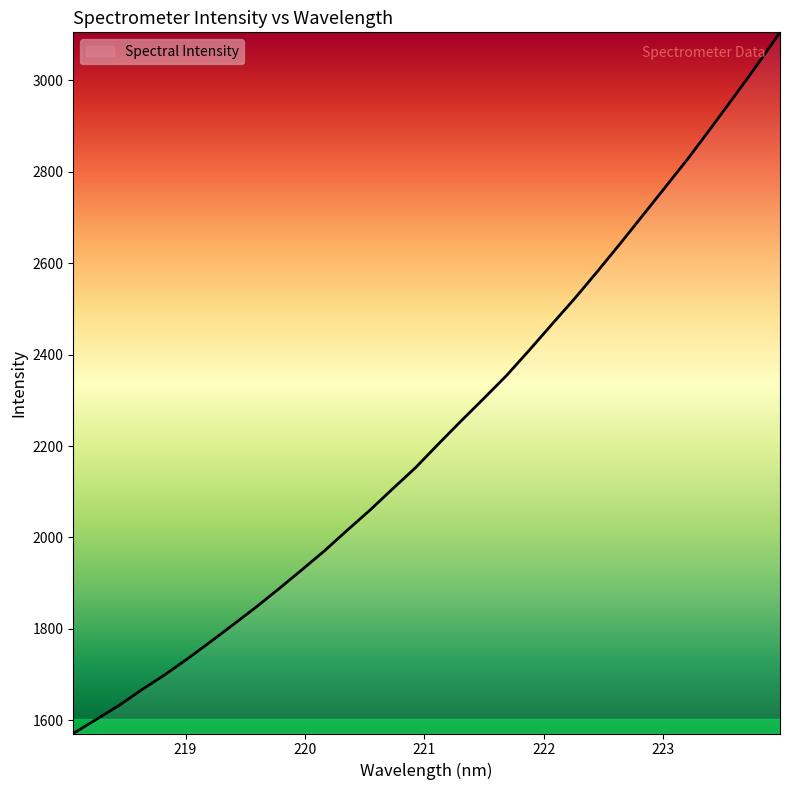

What is the difference between the maximum and minimum values?

1534.0